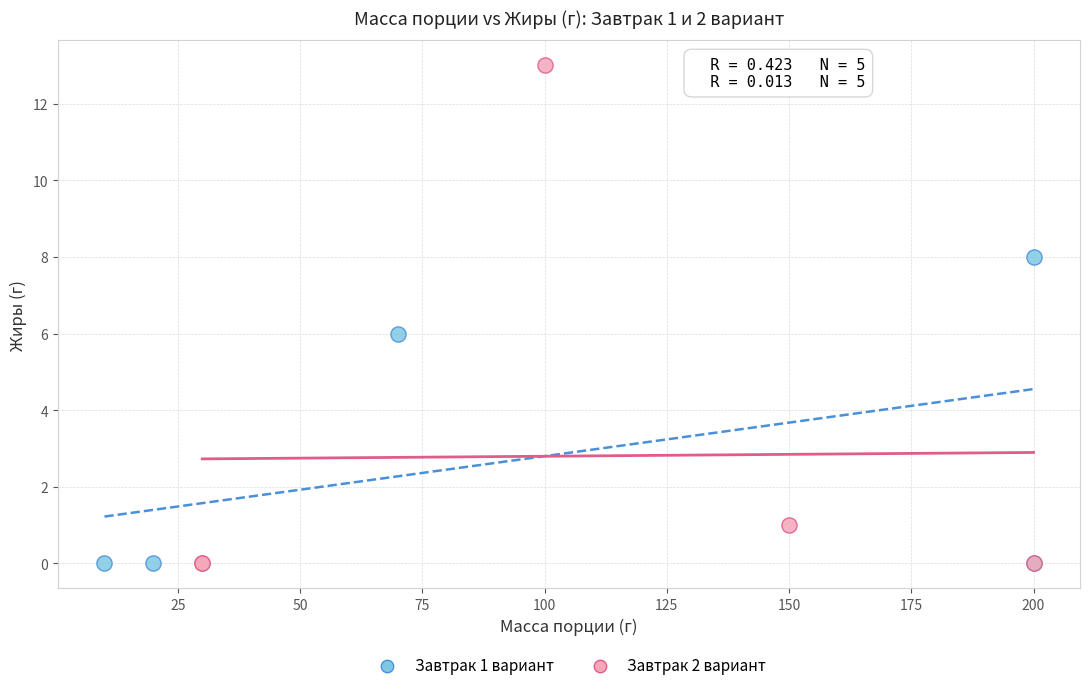

Which series contains the highest Y value?

Завтрак 2 вариант